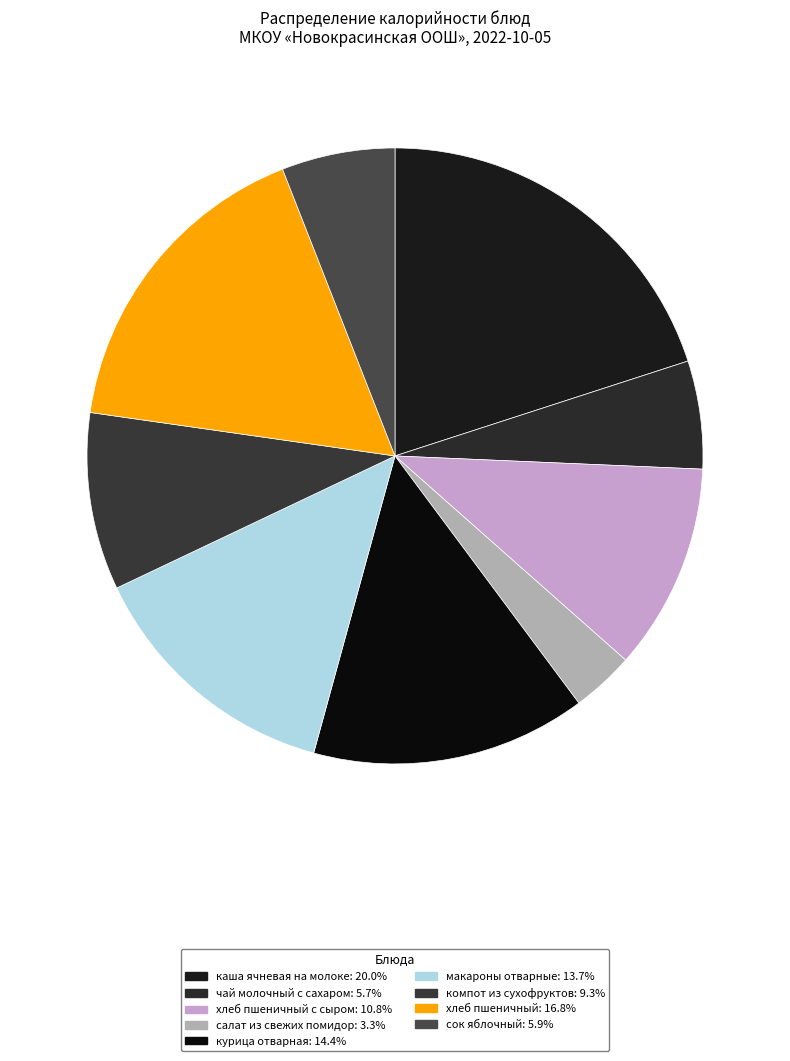

To the nearest percent, what is the difference between the largest and smallest slice percentages?

17%